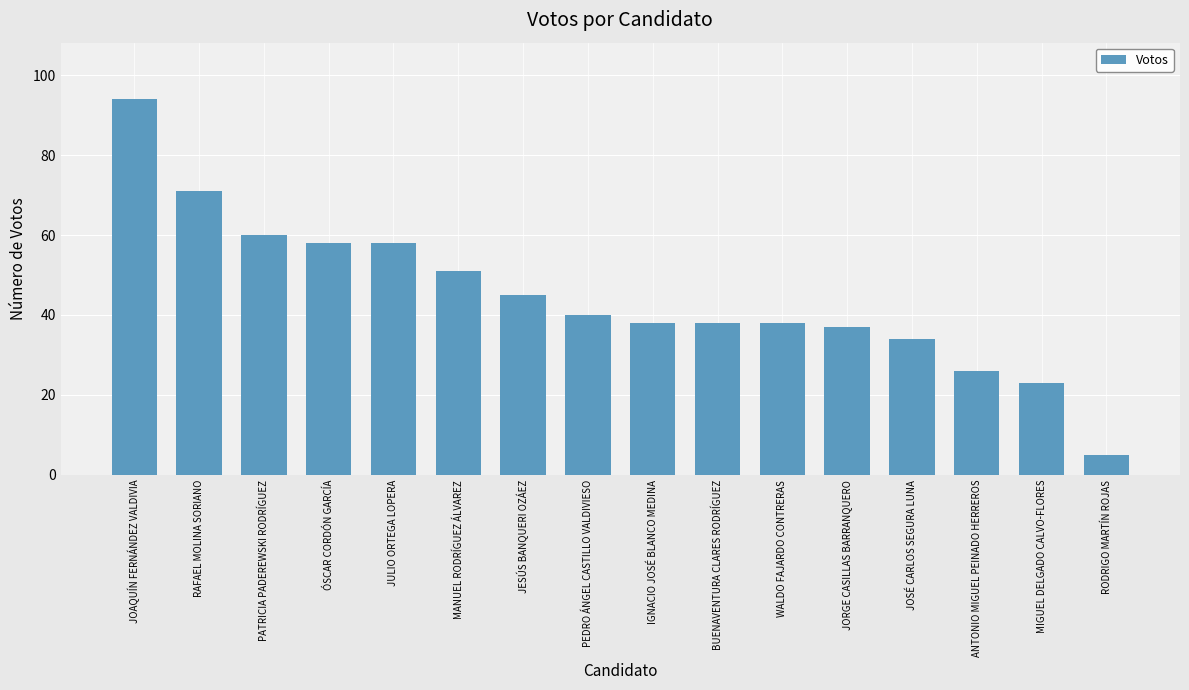

What is the value of the 7th bar from the left?

45